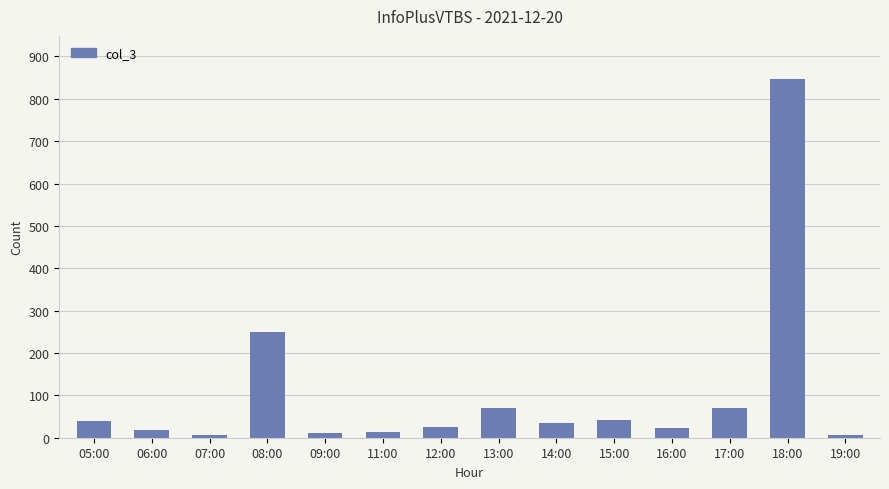

What is the difference between the second highest and minimum values?

244